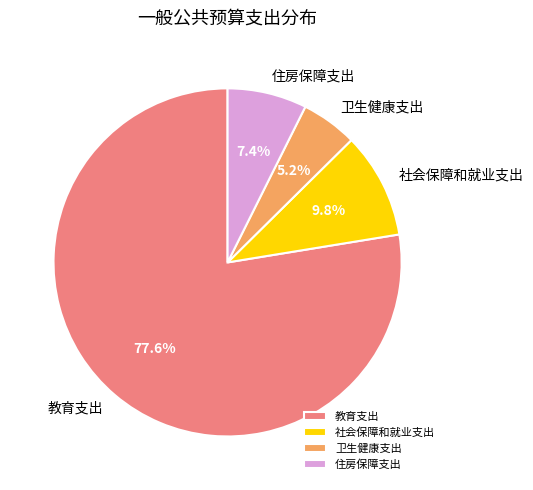

Rank the categories by value from highest to lowest.

教育支出, 社会保障和就业支出, 住房保障支出, 卫生健康支出